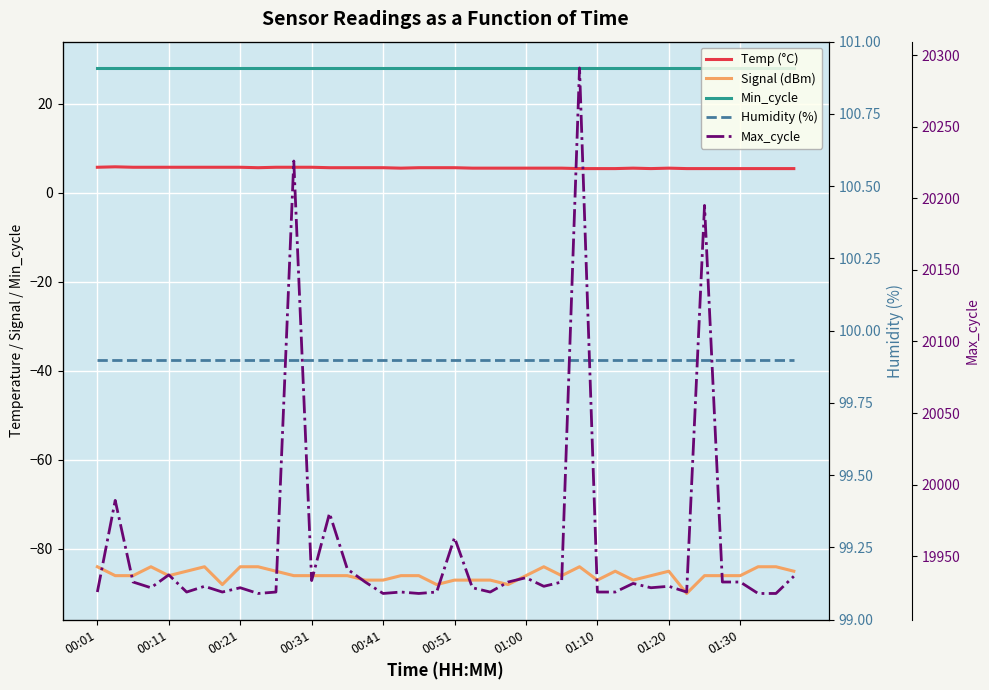

Is the value of Min_cycle at 35 greater than the value of Signal (dBm) at 01:30?

Yes